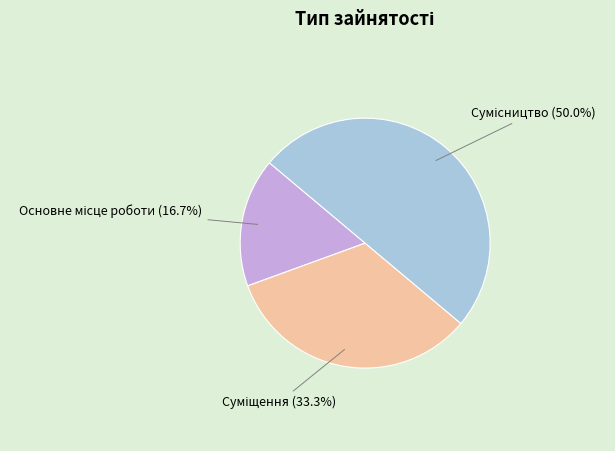

To the nearest percent, what is the average slice percentage?

33%